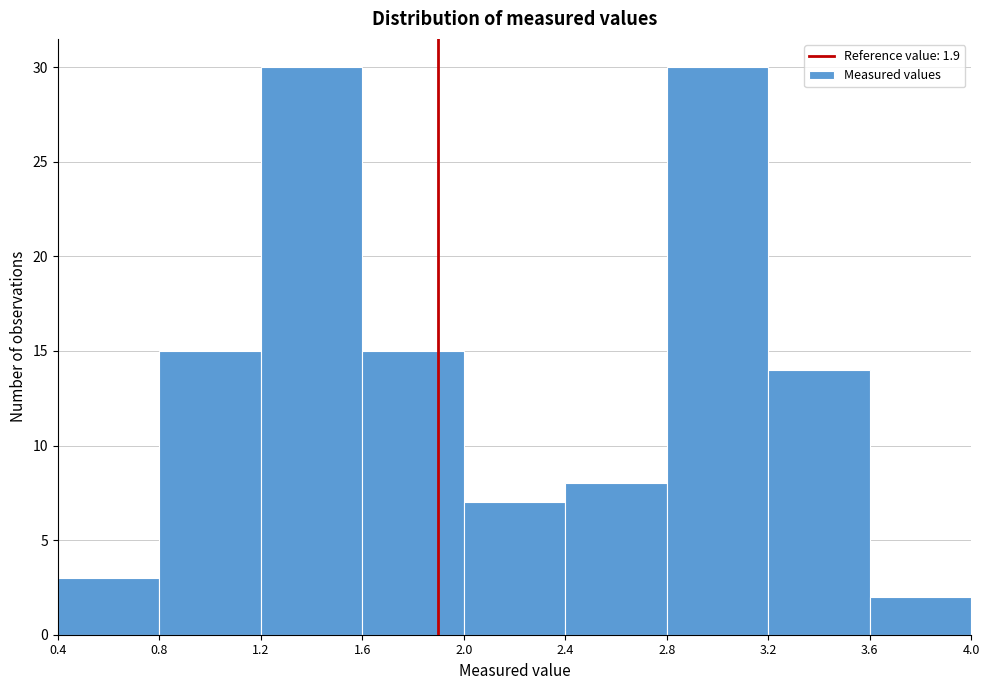

Reading left to right, list every bar in this chart as the range it spans on the x-axis followed by its height. The values are not printed on the chart, so give them approximately, as read against the axis.

0.4 to 0.8: 3
0.8 to 1.2: 15
1.2 to 1.6: 30
1.6 to 2.0: 15
2.0 to 2.4: 7
2.4 to 2.8: 8
2.8 to 3.2: 30
3.2 to 3.6: 14
3.6 to 4.0: 2